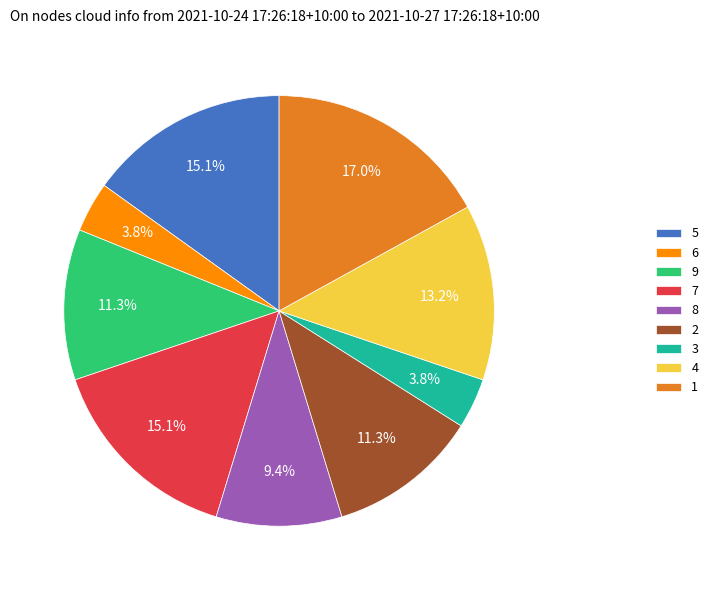

What is the largest slice in the pie chart?

1